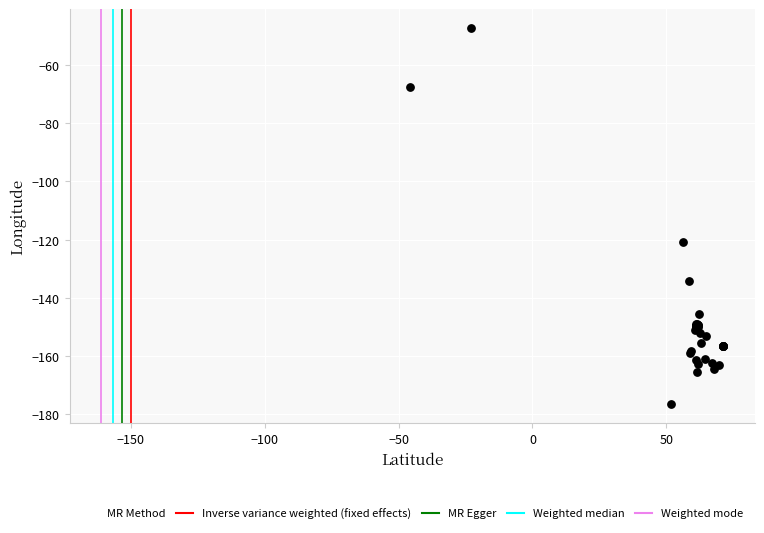

What Y value in the scatter plot is closest to -111?

-120.8